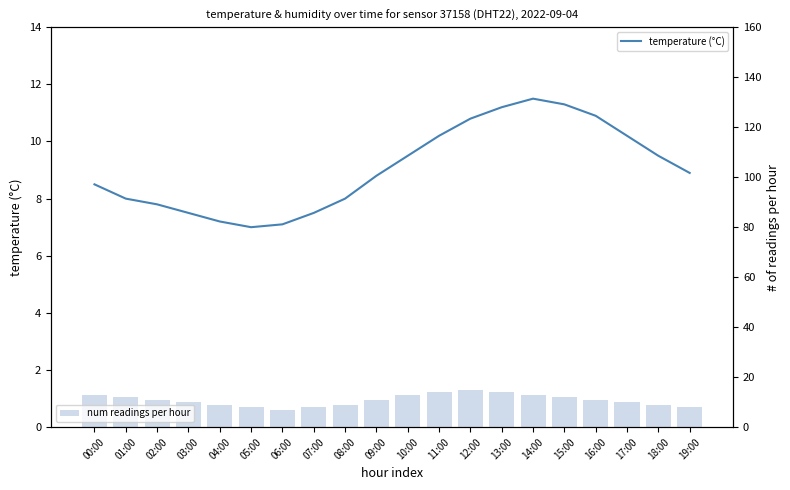

What are all the series names shown in the legend?

temperature (°C), num readings per hour